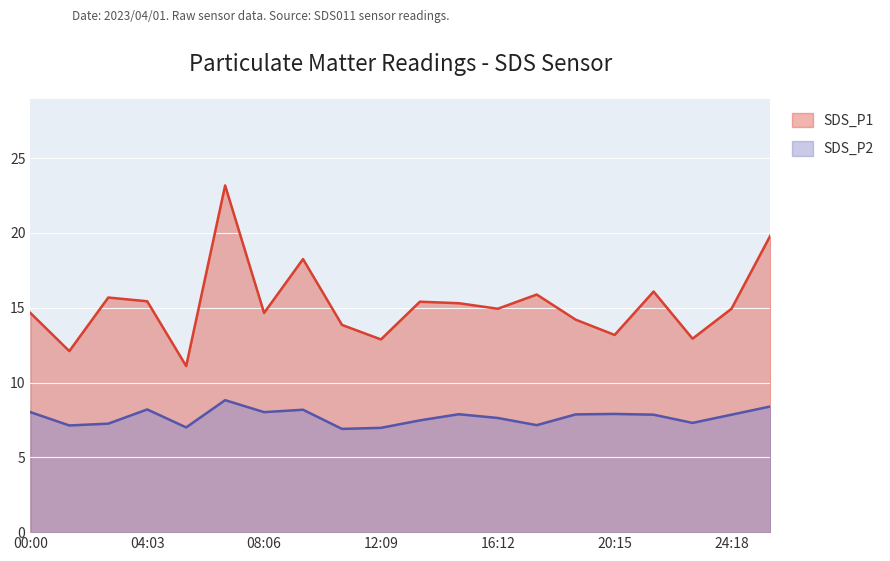

What position from the left is 01:21?

2